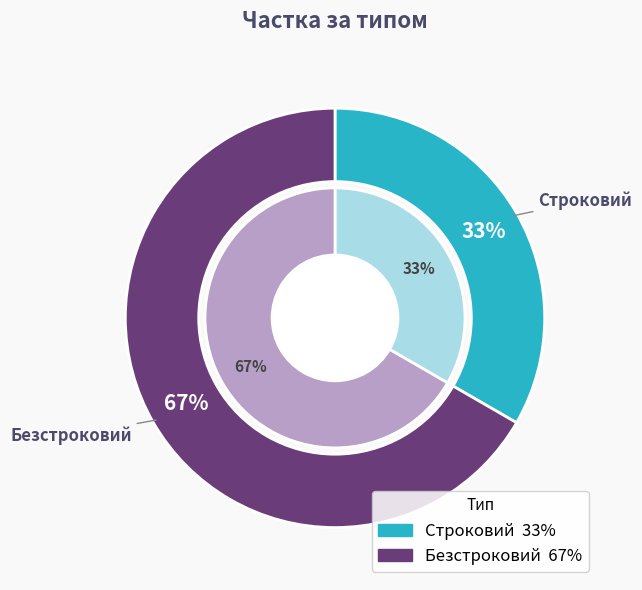

Do Строковий and Безстроковий together represent more than half of the pie?

Yes